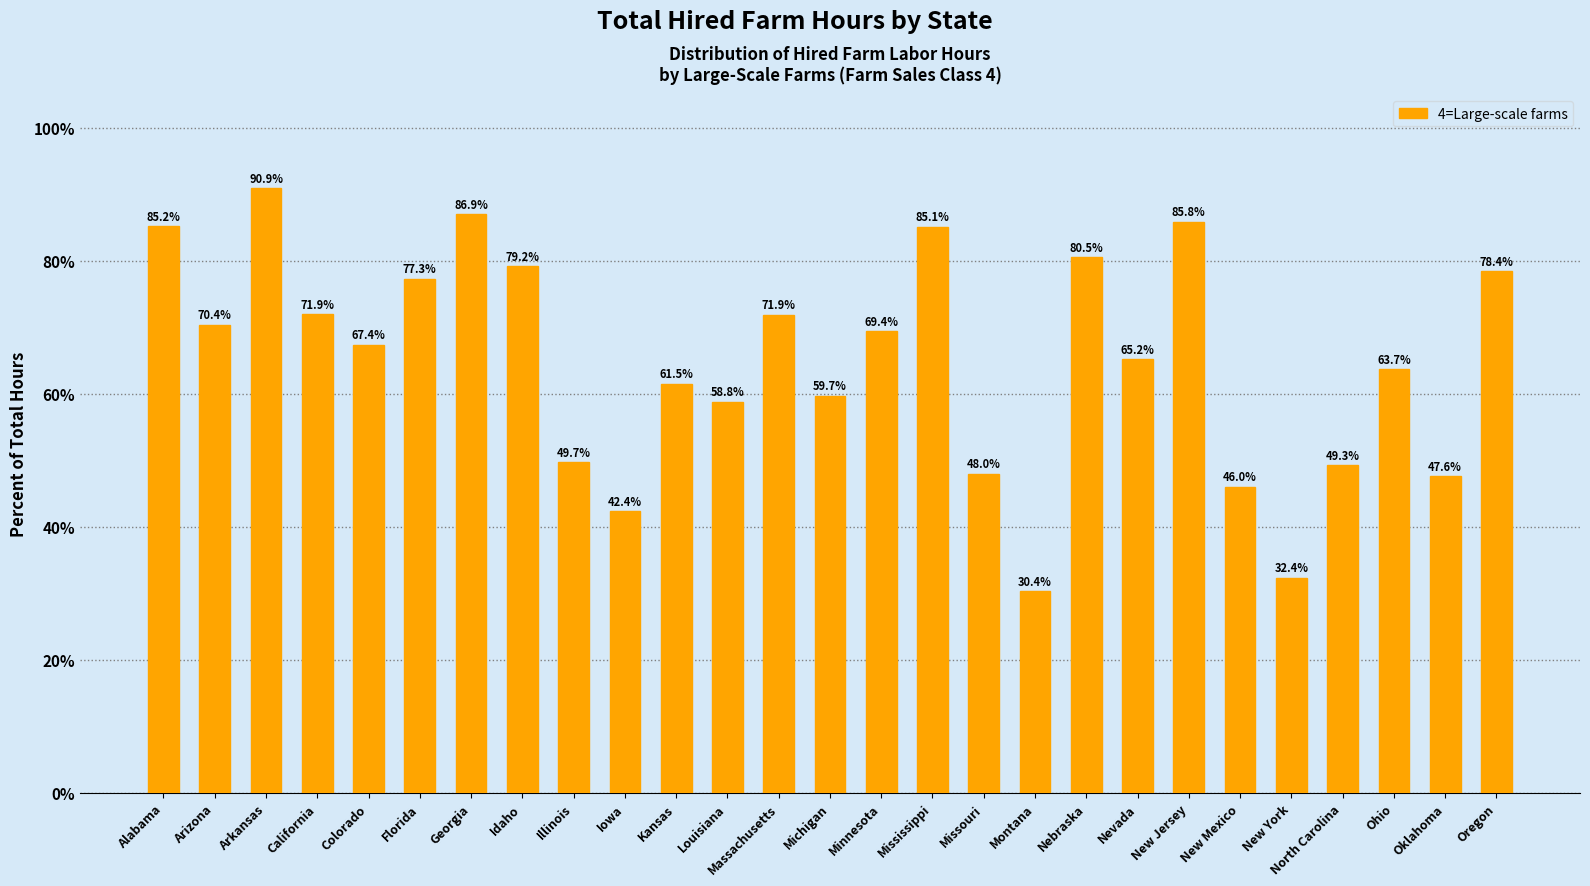

Which has a higher value, Idaho or Florida?

Idaho